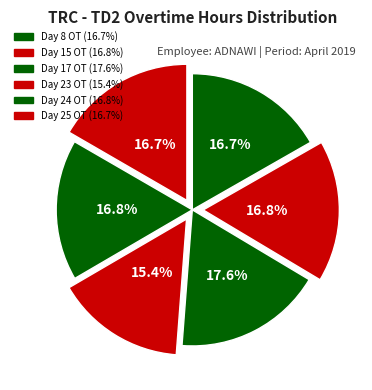

What is the largest slice in the pie chart?

Day 17 OT